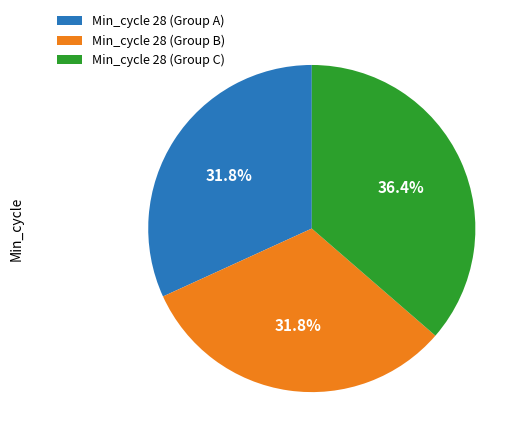

Combined, what portion of the pie is Min_cycle 28 (Group A) and Min_cycle 28 (Group B)?

63.6%